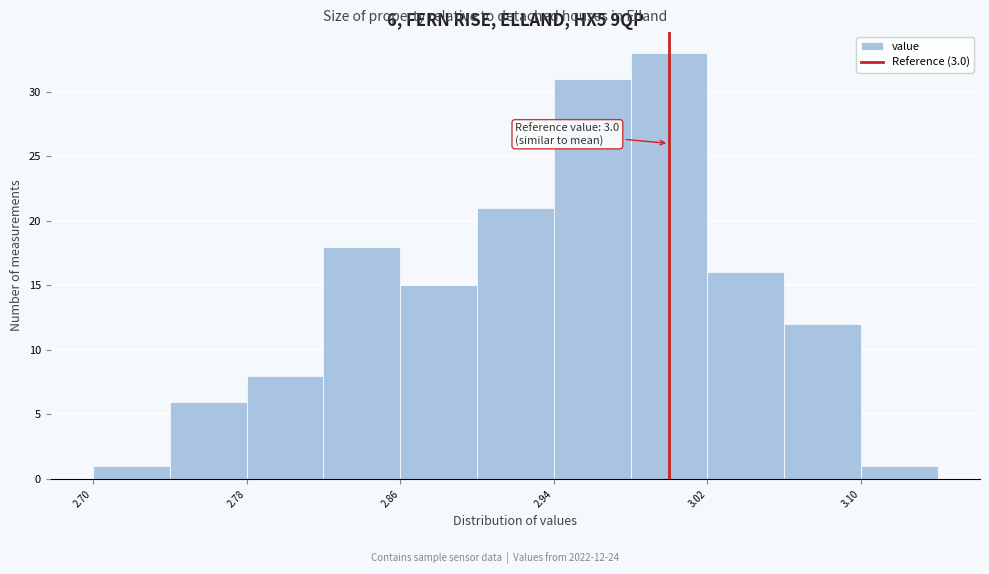

Over which range of the x-axis is the bar tallest?

2.98 to 3.02